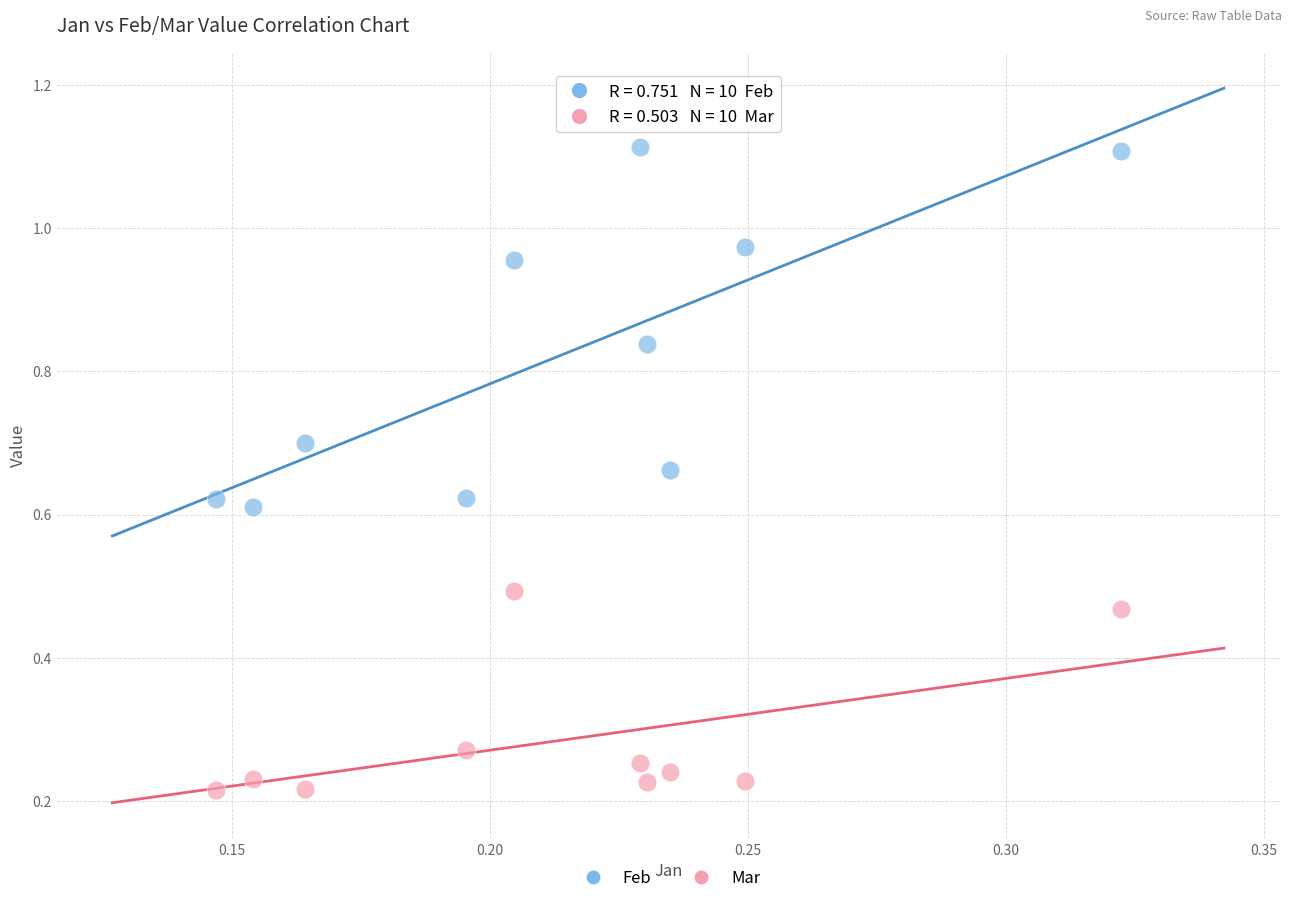

Across all data points, what is the range of Y values (max minus min)?

0.9